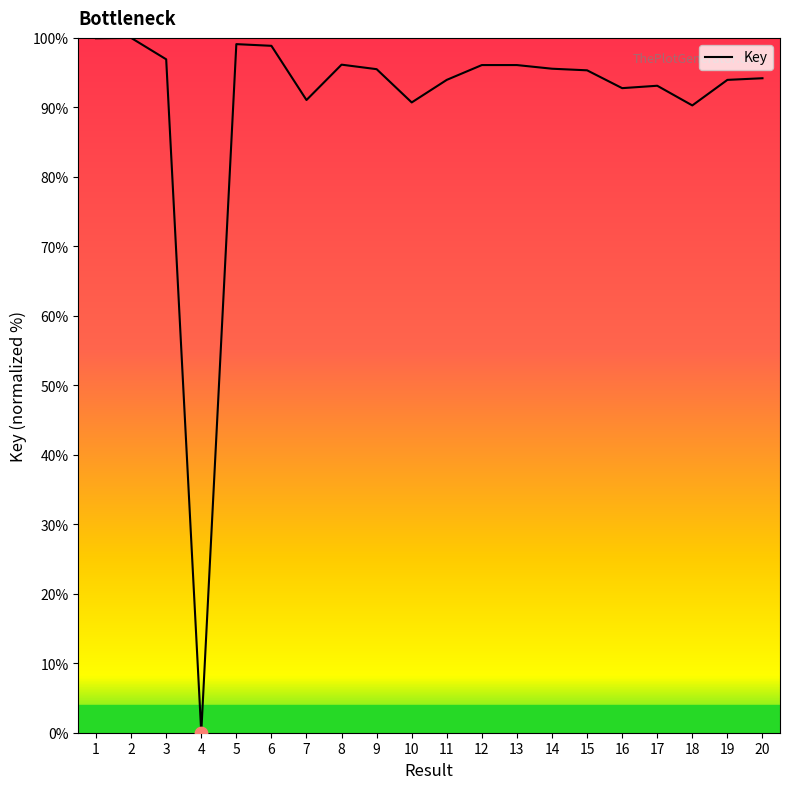

Between 6 and 17, which is larger?

6